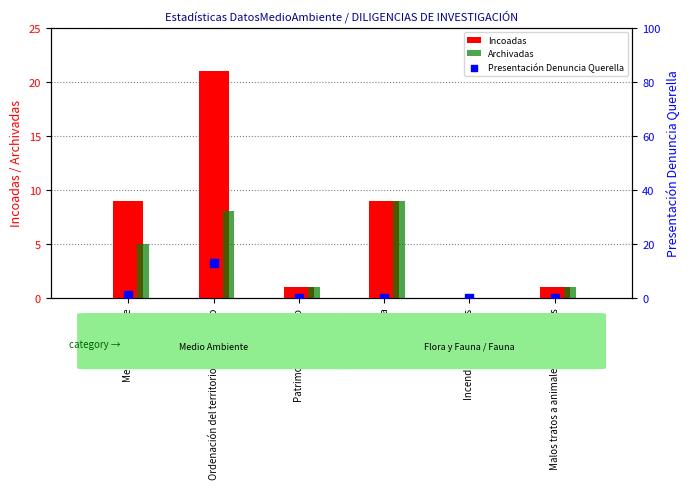

Which series contains the highest Y value?

Incoadas